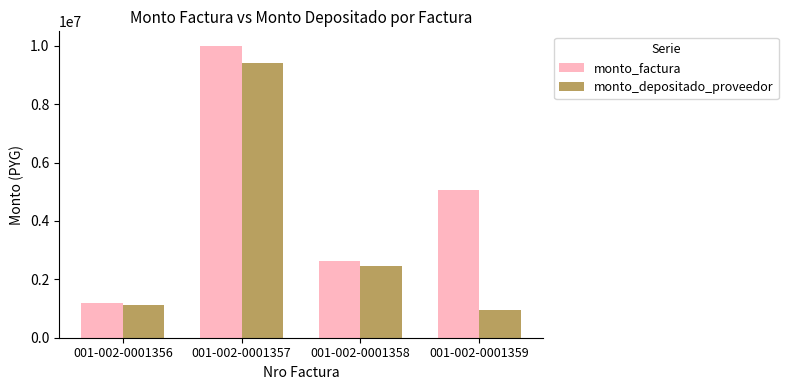

At how many categories does at least one series exceed 7519605?

1